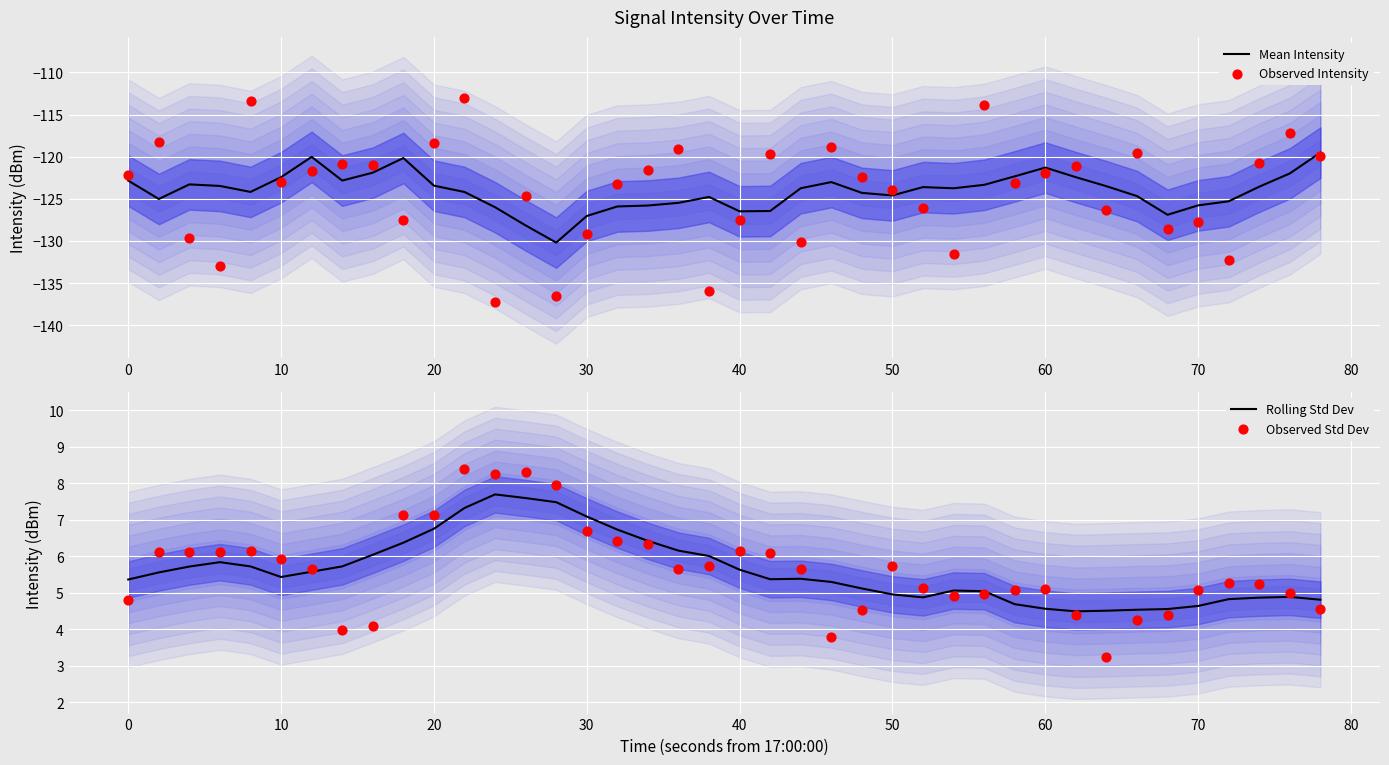

Which series has the widest spread of Y values?

Observed Intensity